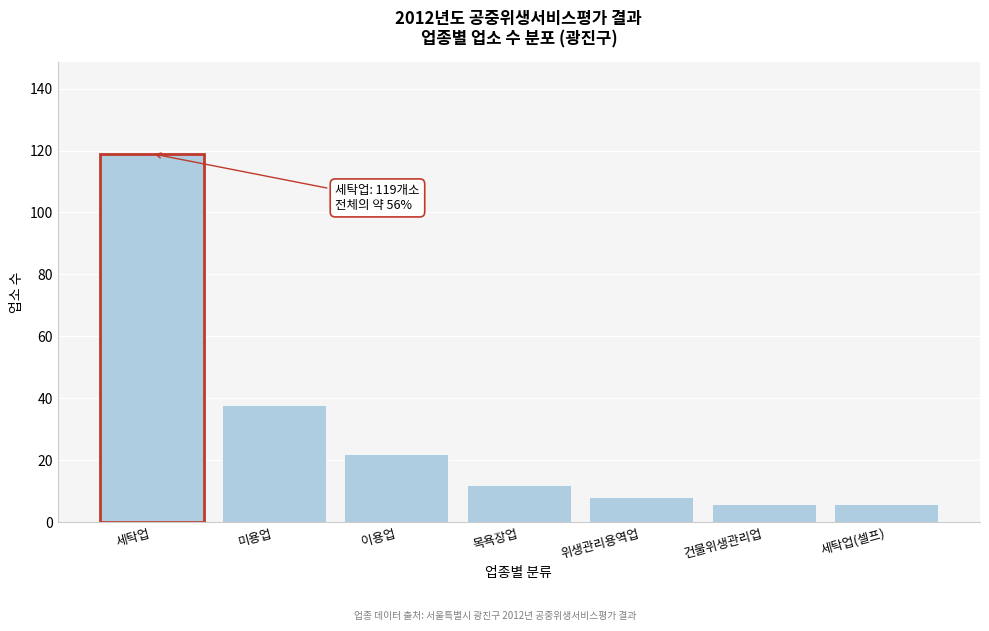

Reading left to right, extract all data points from this chart.

세탁업=119	미용업=38	이용업=22	목욕장업=12	위생관리용역업=8	건물위생관리업=6	세탁업(셀프)=6